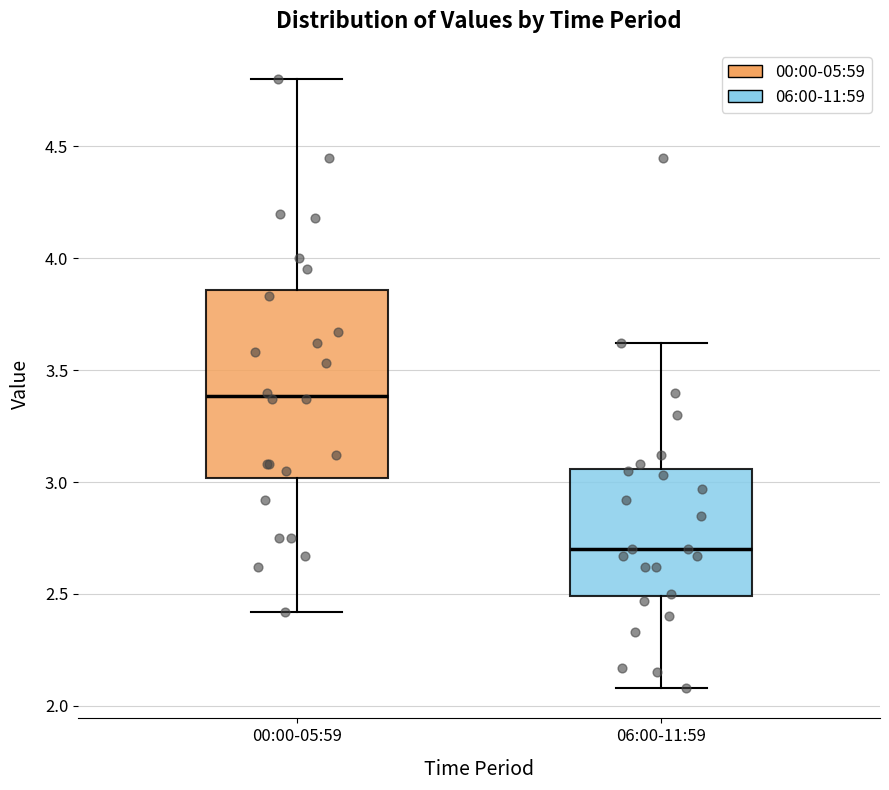

Comparing the boxes themselves (not the whiskers), which one is the tallest?

00:00-05:59